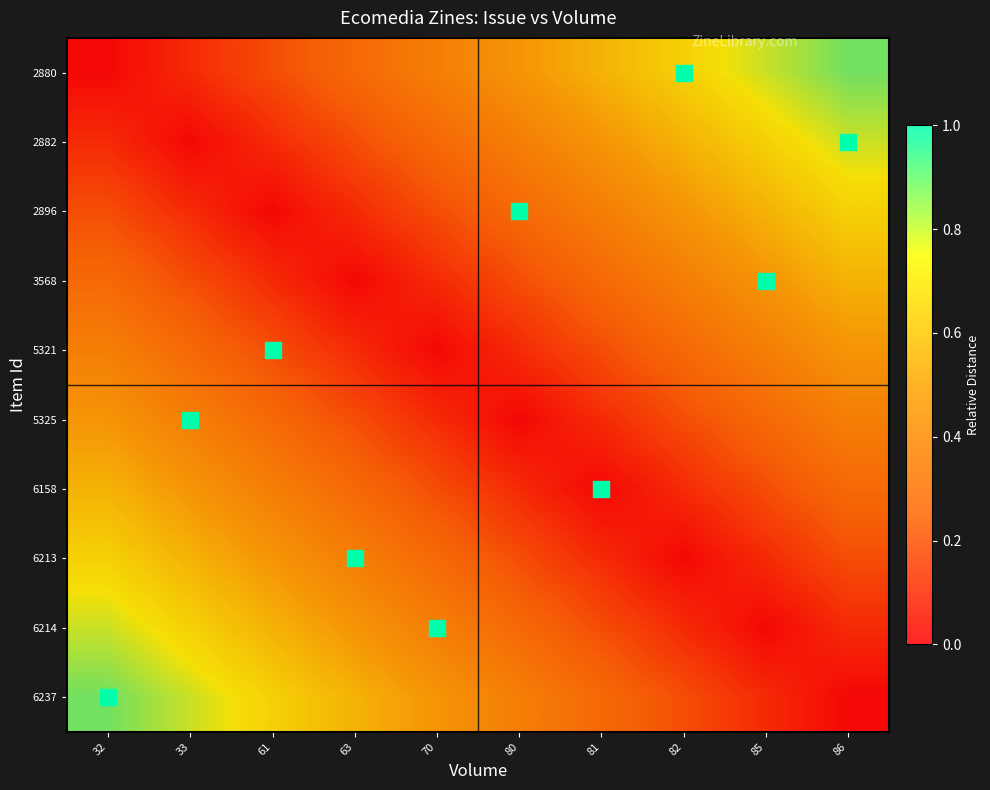

Rank the series by their maximum value, from highest to lowest.

2880, 6237, 2882, 6214, 2896, 6213, 3568, 6158, 5321, 5325